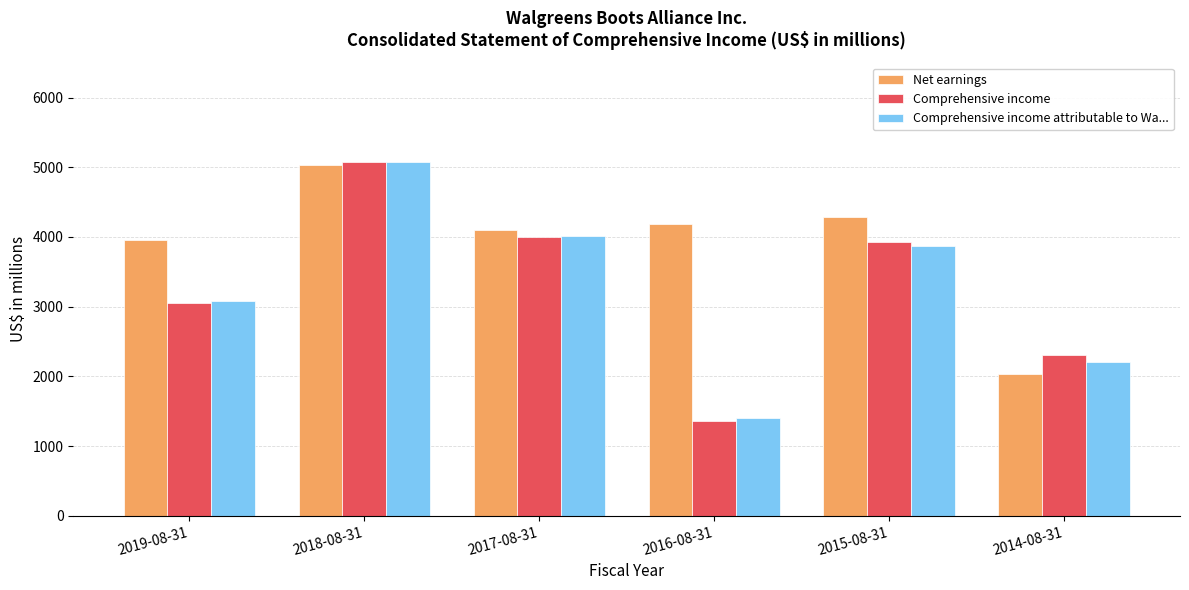

The Comprehensive income attributable to Wa... series shows 3870 at 2015-08-31. True or false?

True